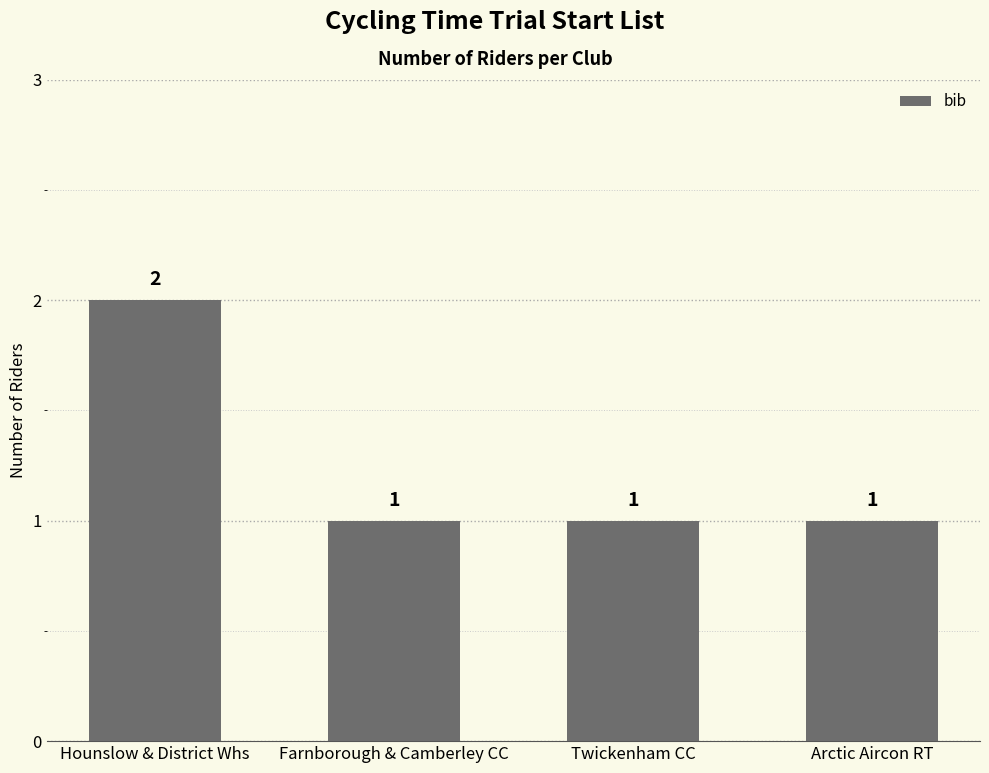

What is the sum of all values?

5